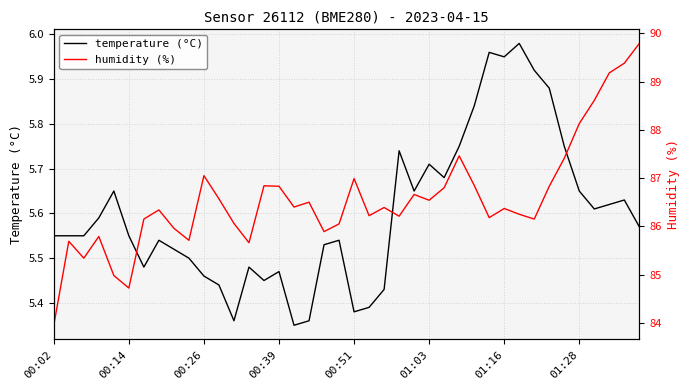

At how many categories does at least one series exceed 53?

40